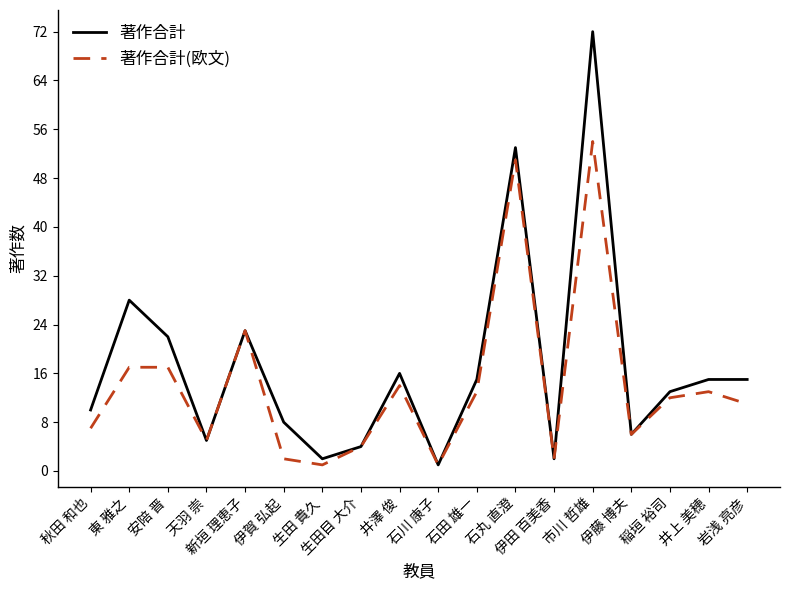

Between 秋田 和也 and 稲垣 裕司, which series saw the biggest shift?

著作合計(欧文)